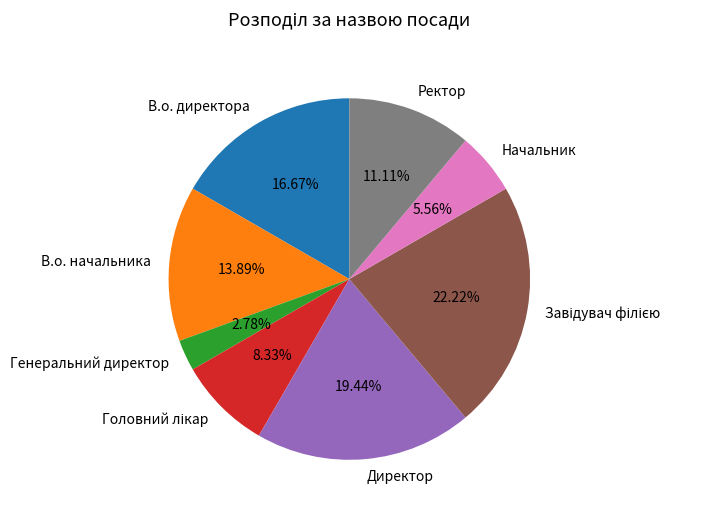

Is there any slice that represents more than half of the pie?

No